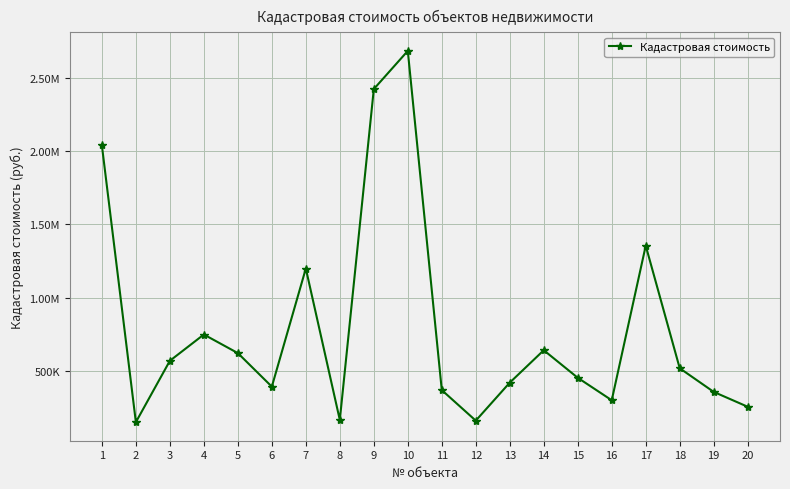

Does the chart have visible grid lines?

Yes